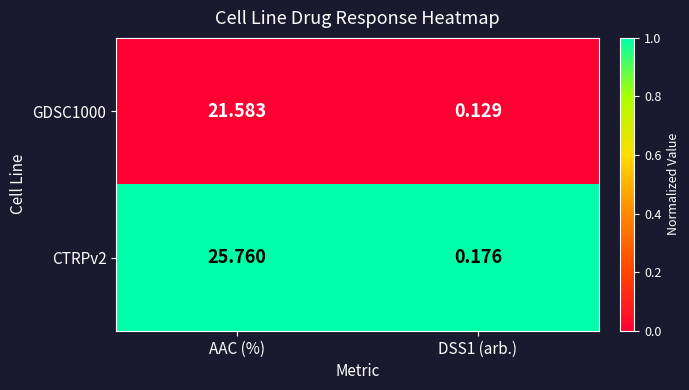

At which category is the sum across all series the highest?

AAC (%)